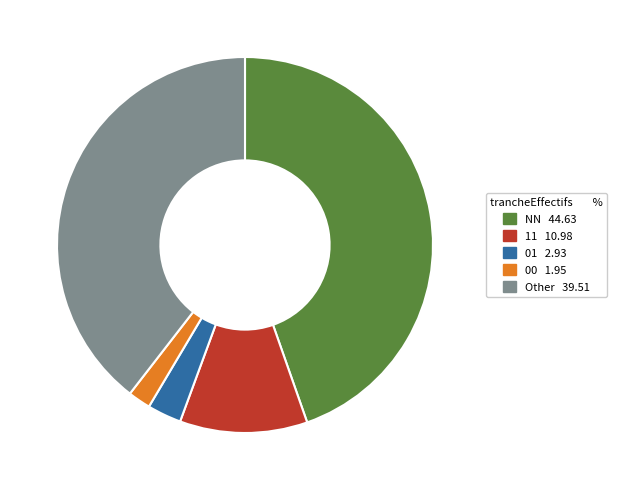

Is there a majority slice in this chart?

No